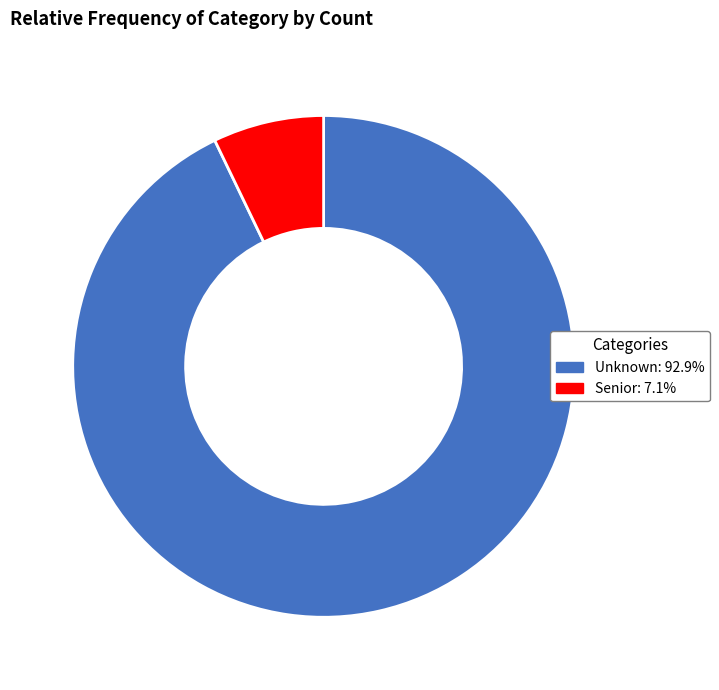

The Senior slice represents 13% of the pie. True or false?

False